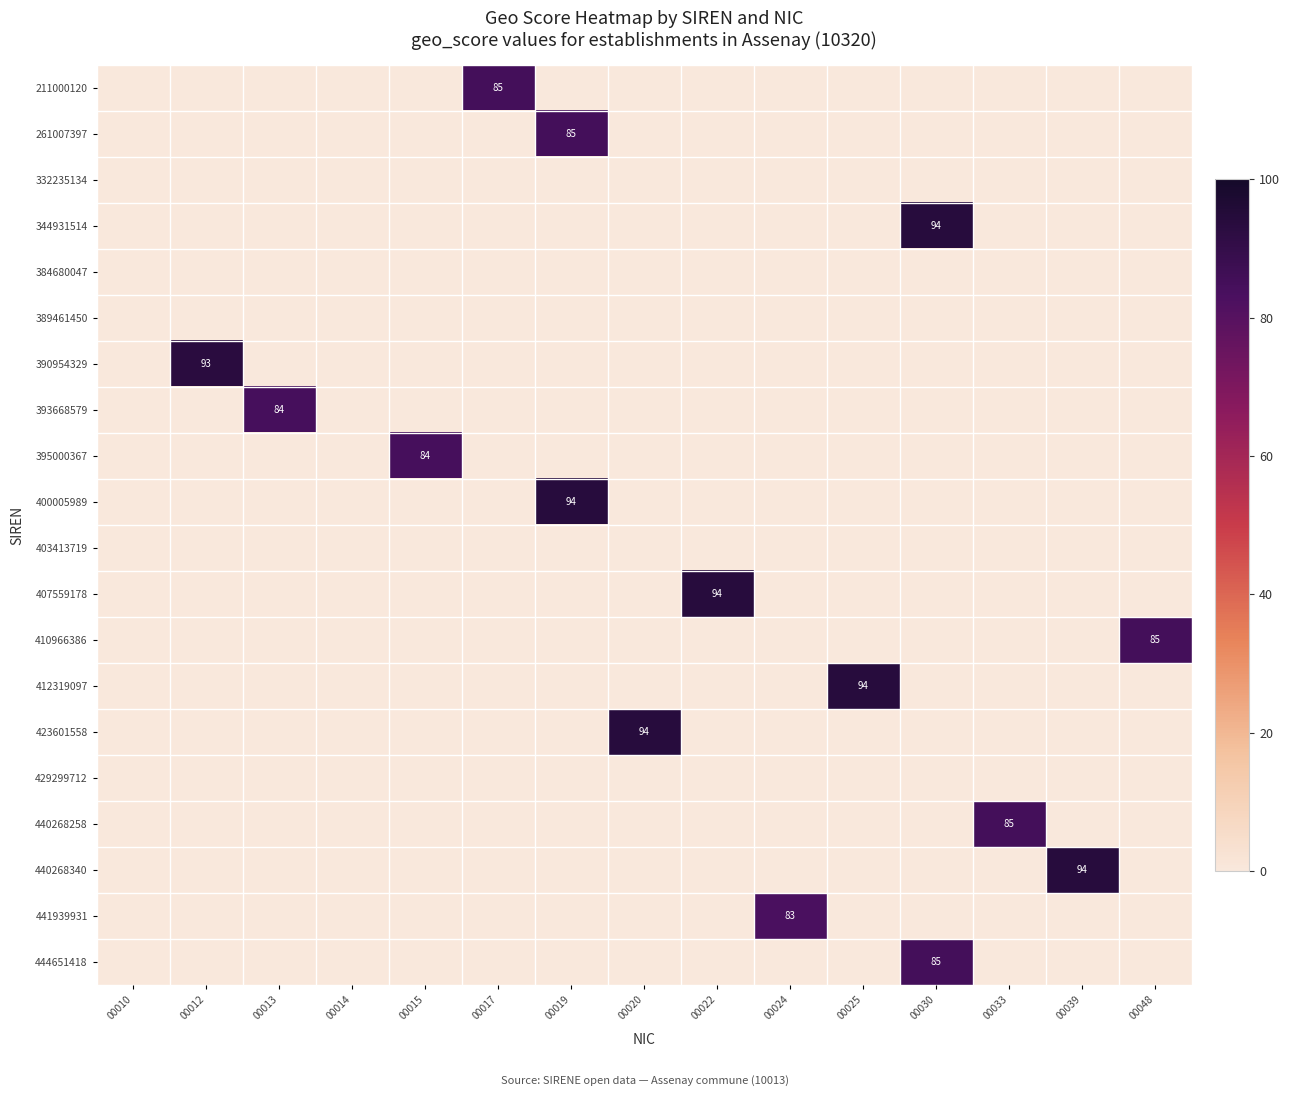

What is the average value of the 440268340 series?

6